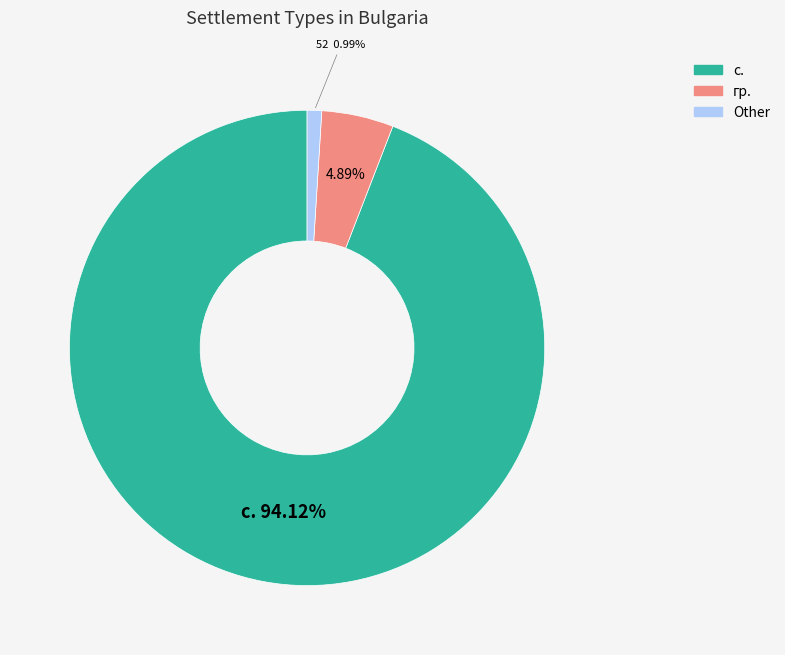

Does any single category account for the majority?

Yes